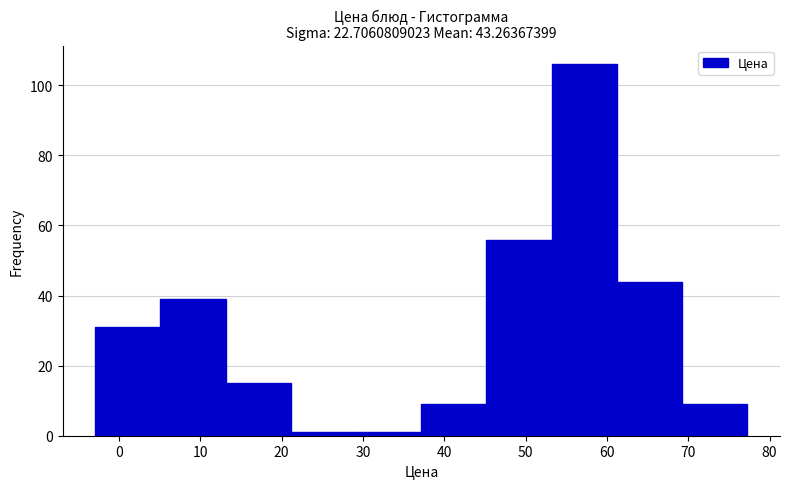

Which range on the x-axis has the tallest bar?

53 to 61